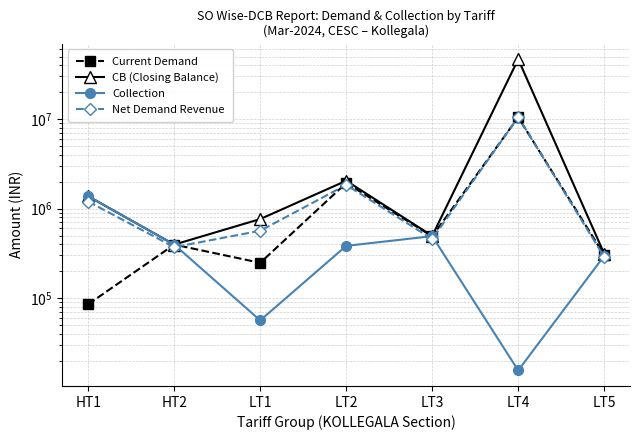

How many lines are shown in the chart?

4